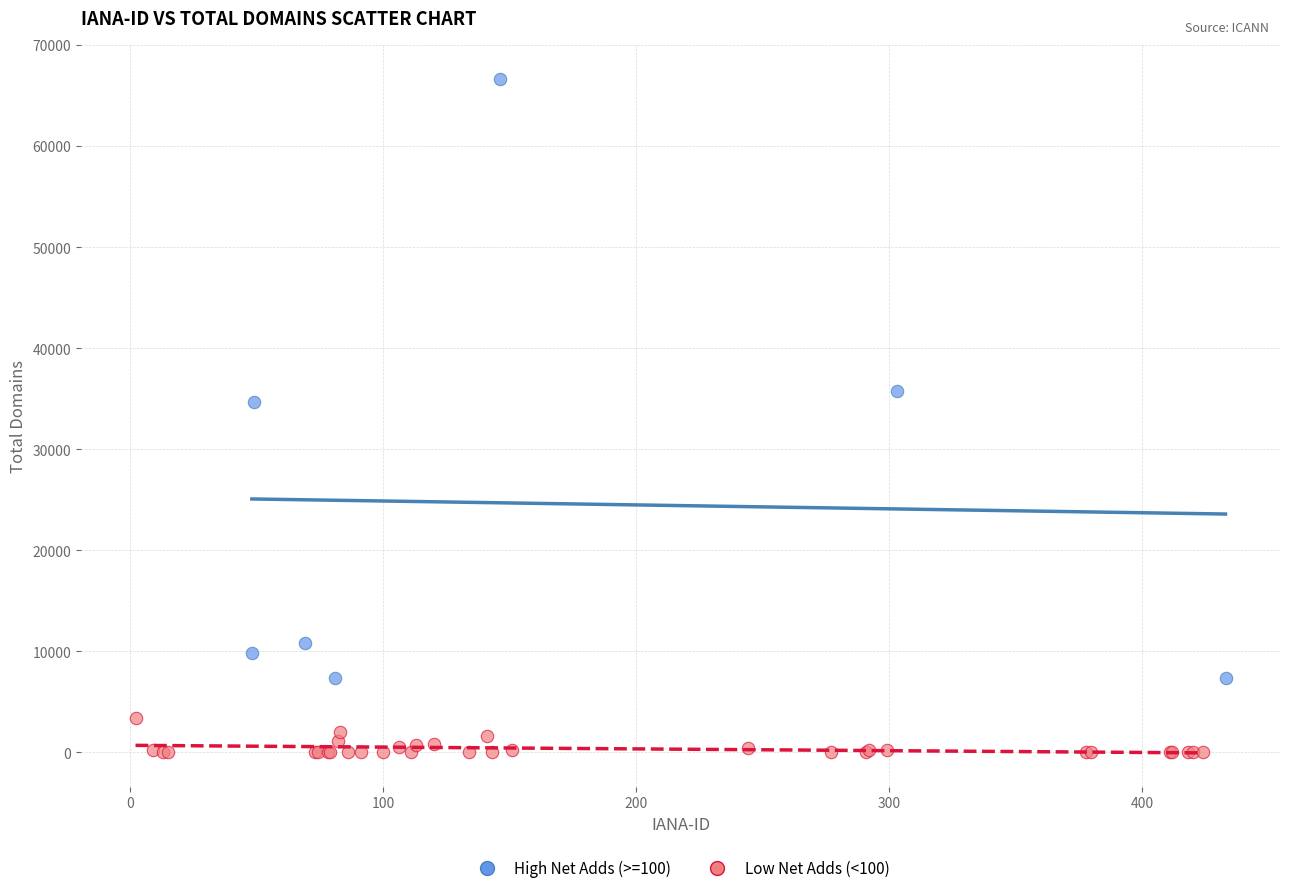

Which series reaches the minimum Y coordinate?

Low Net Adds (<100)